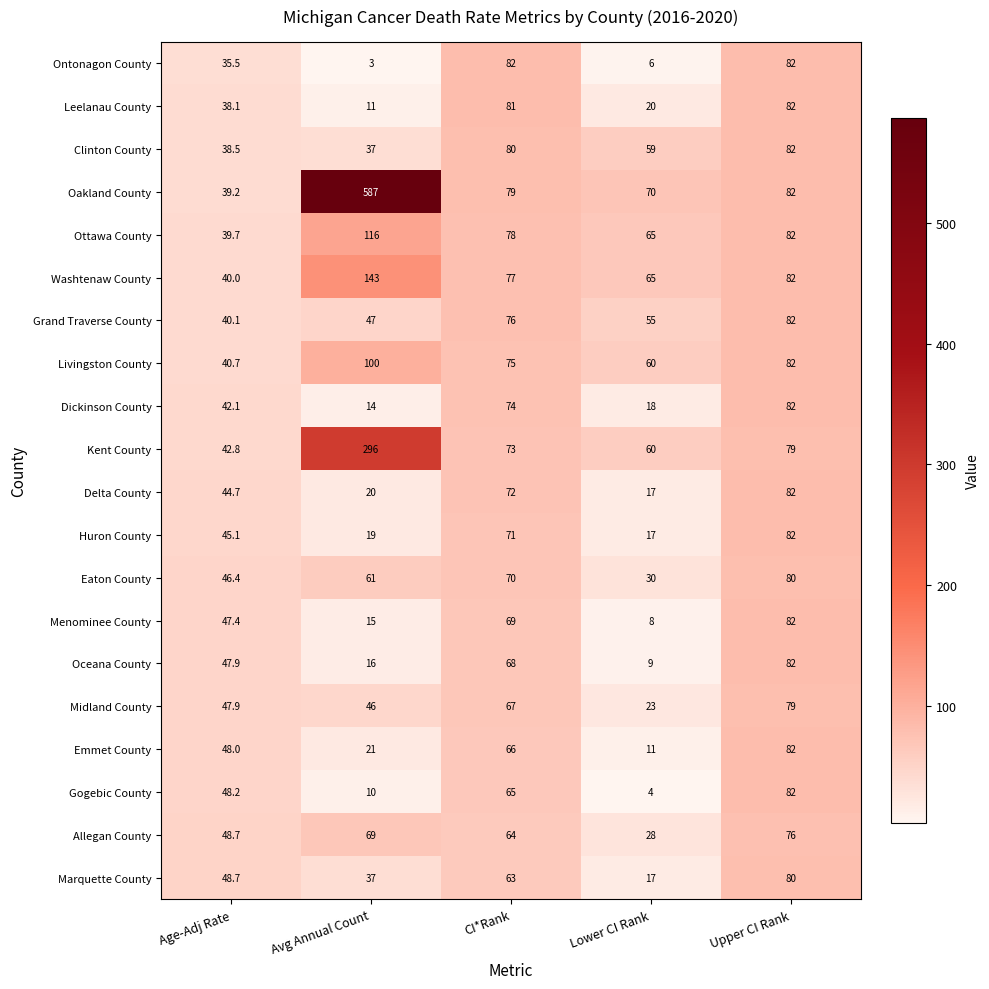

At which category does the chart reach its minimum across all series?

Avg Annual Count